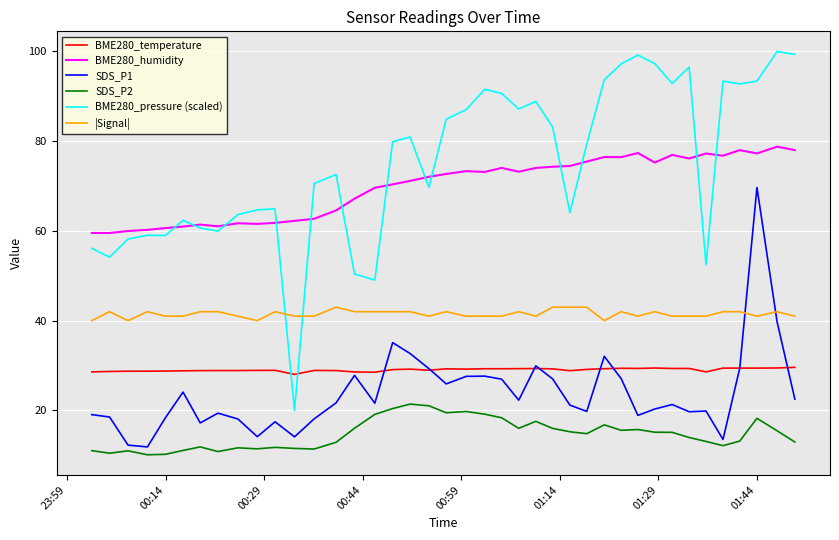

What is the sum of all BME280_temperature values?

1161.8